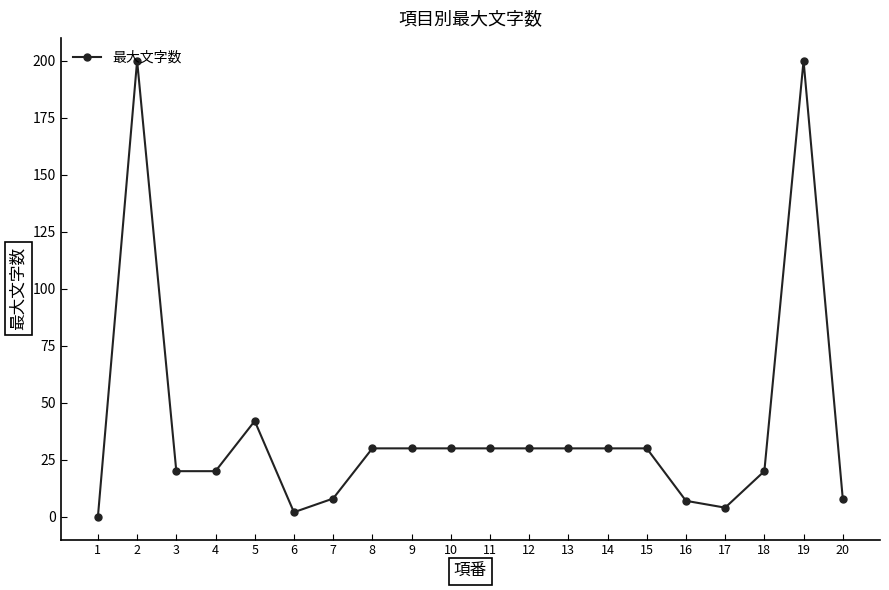

Approximately how many times larger is the value at 8 compared to 5?

0.7